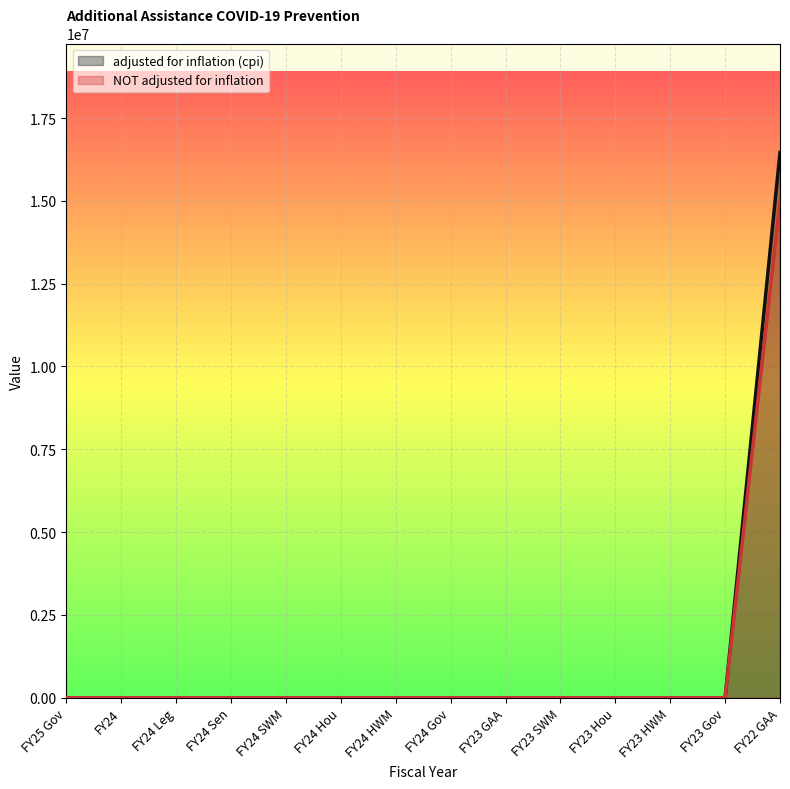

The value of NOT adjusted for inflation at FY23 HWM is 9549949. True or false?

False